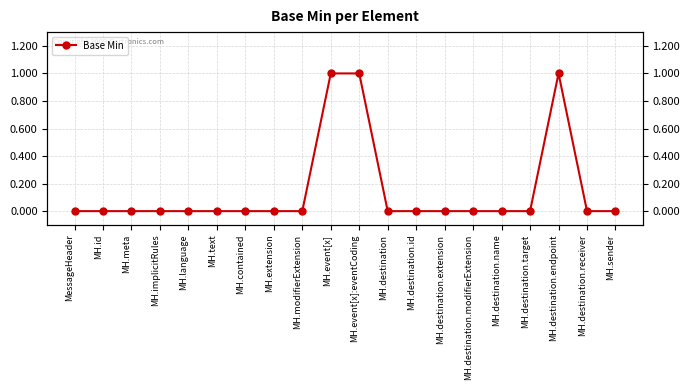

Rank the categories by value from highest to lowest.

MH.event[x], MH.event[x]:eventCoding, MH.destination.endpoint, MessageHeader, MH.id, MH.meta, MH.implicitRules, MH.language, MH.text, MH.contained, MH.extension, MH.modifierExtension, MH.destination, MH.destination.id, MH.destination.extension, MH.destination.modifierExtension, MH.destination.name, MH.destination.target, MH.destination.receiver, MH.sender